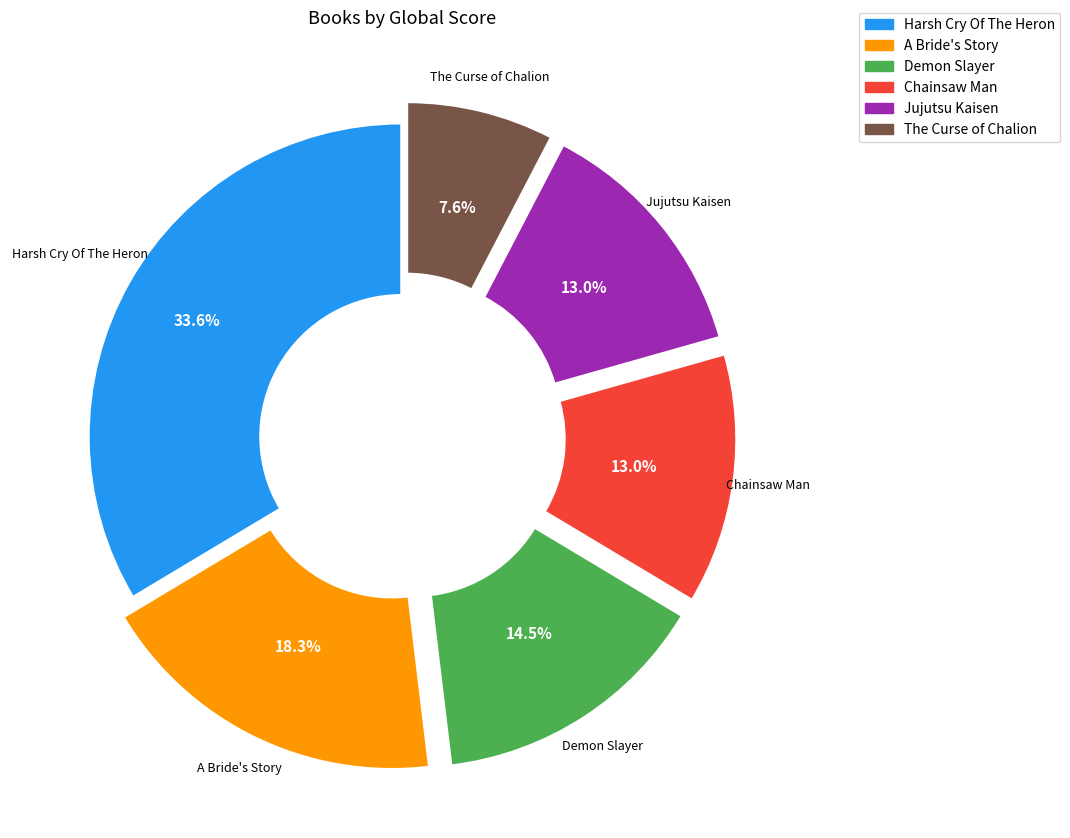

Is there any slice that represents more than half of the pie?

No